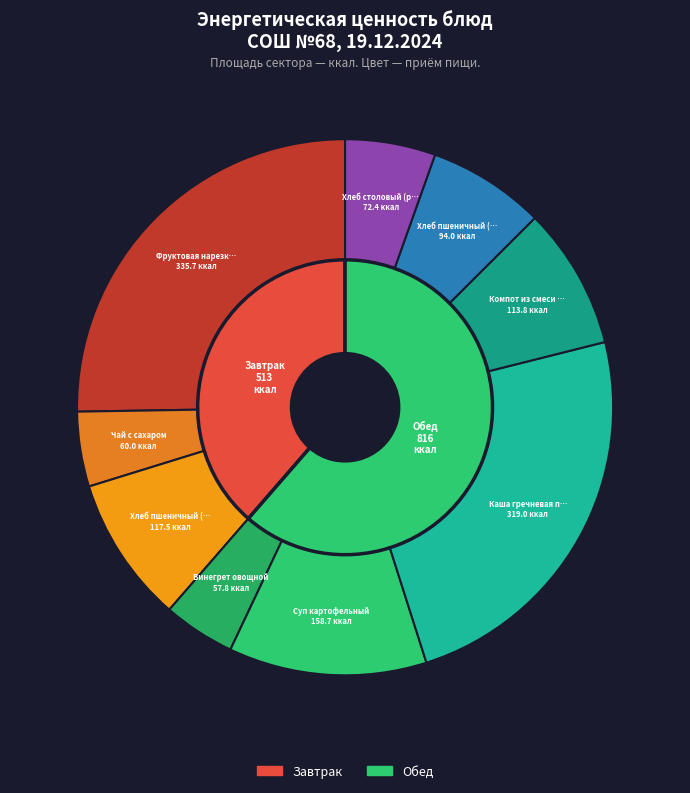

Between Фруктовая нарезка (апельсины), каша гречневая and Хлеб пшеничный (завтрак), which is larger?

Фруктовая нарезка (апельсины), каша гречневая